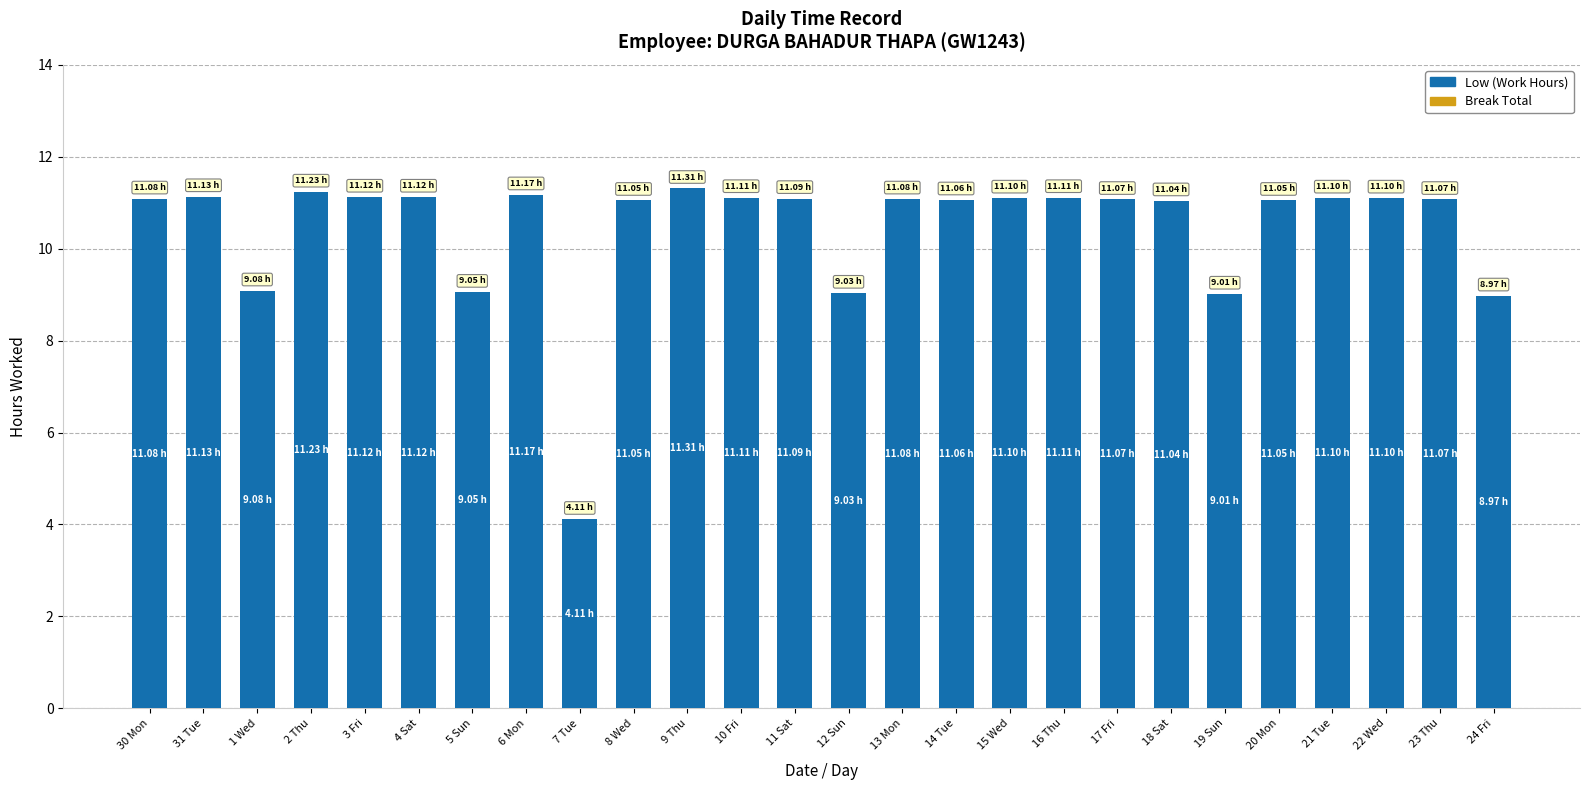

What is the change in value from 5 Sun to 17 Fri?

+2.0